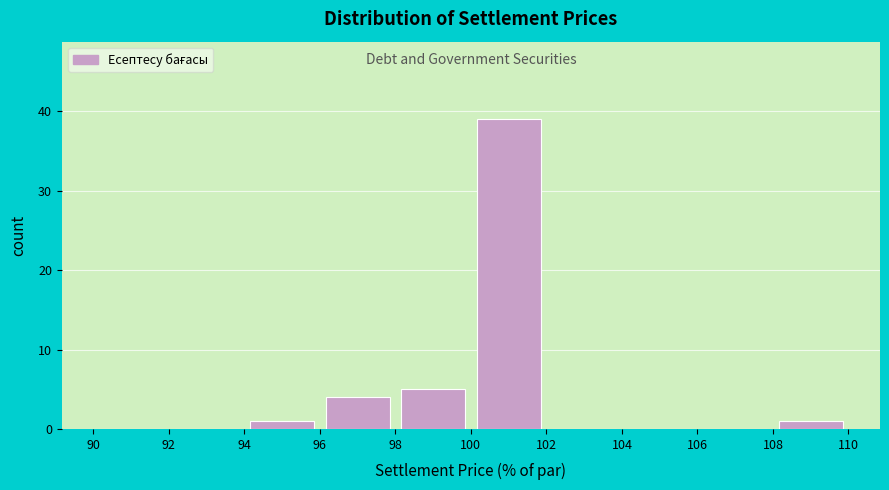

Reading left to right, transcribe this chart: for each bar, give the range it covers on the x-axis and its height. The values are not printed on the chart, so give them approximately, as read against the axis.

90 to 92: 0
92 to 94: 0
94 to 96: 1
96 to 98: 4
98 to 100: 5
100 to 102: 39
102 to 104: 0
104 to 106: 0
106 to 108: 0
108 to 110: 1